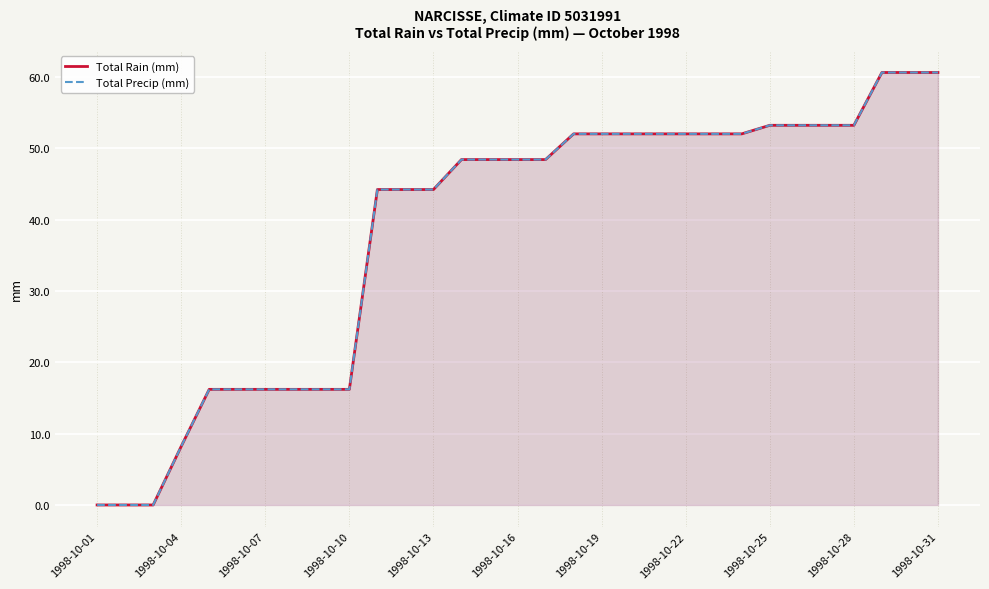

Rank the series at 23 from lowest to highest value.

Total Rain (mm), Total Precip (mm)